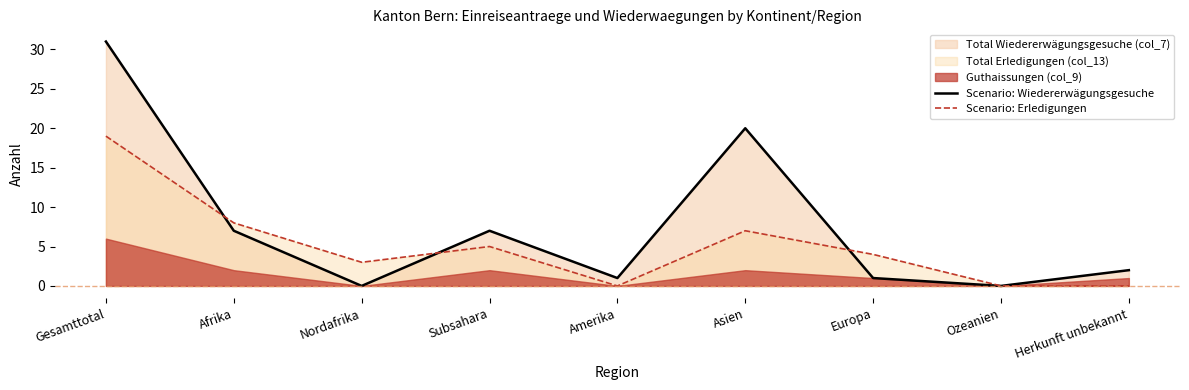

What is the value of the Scenario: Wiedererwägungsgesuche point at the 4th from the left?

7